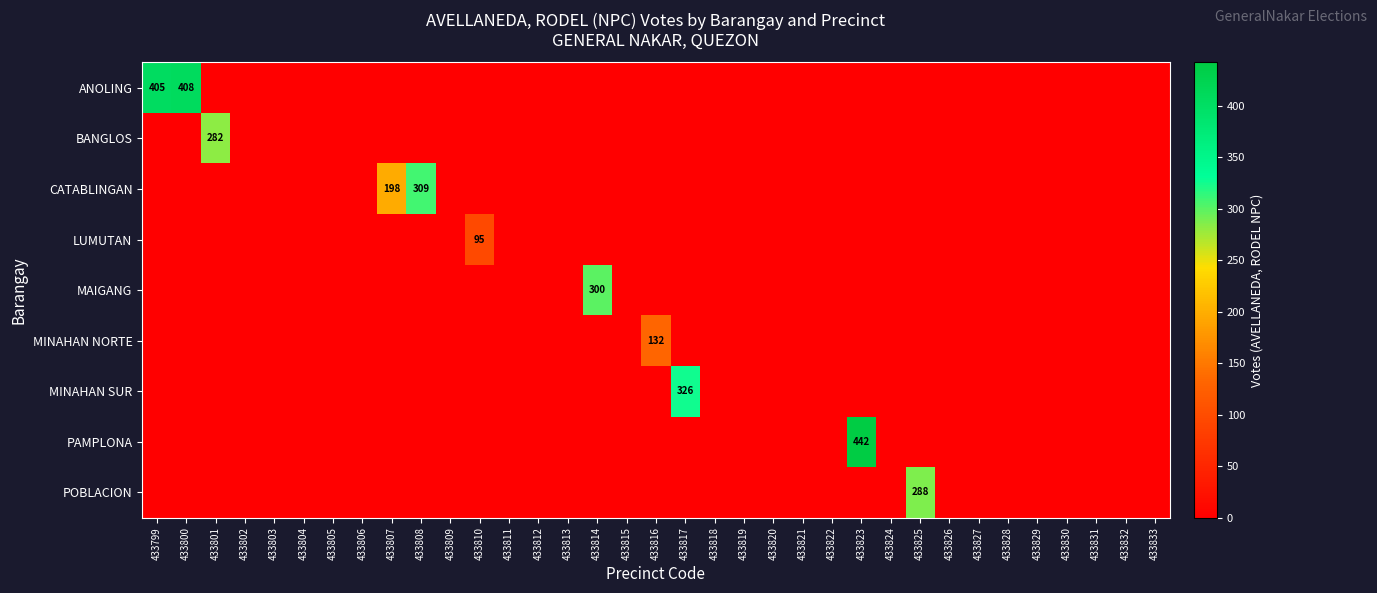

List the series in order of their peak value, lowest first.

LUMUTAN, MINAHAN NORTE, BANGLOS, POBLACION, MAIGANG, CATABLINGAN, MINAHAN SUR, ANOLING, PAMPLONA